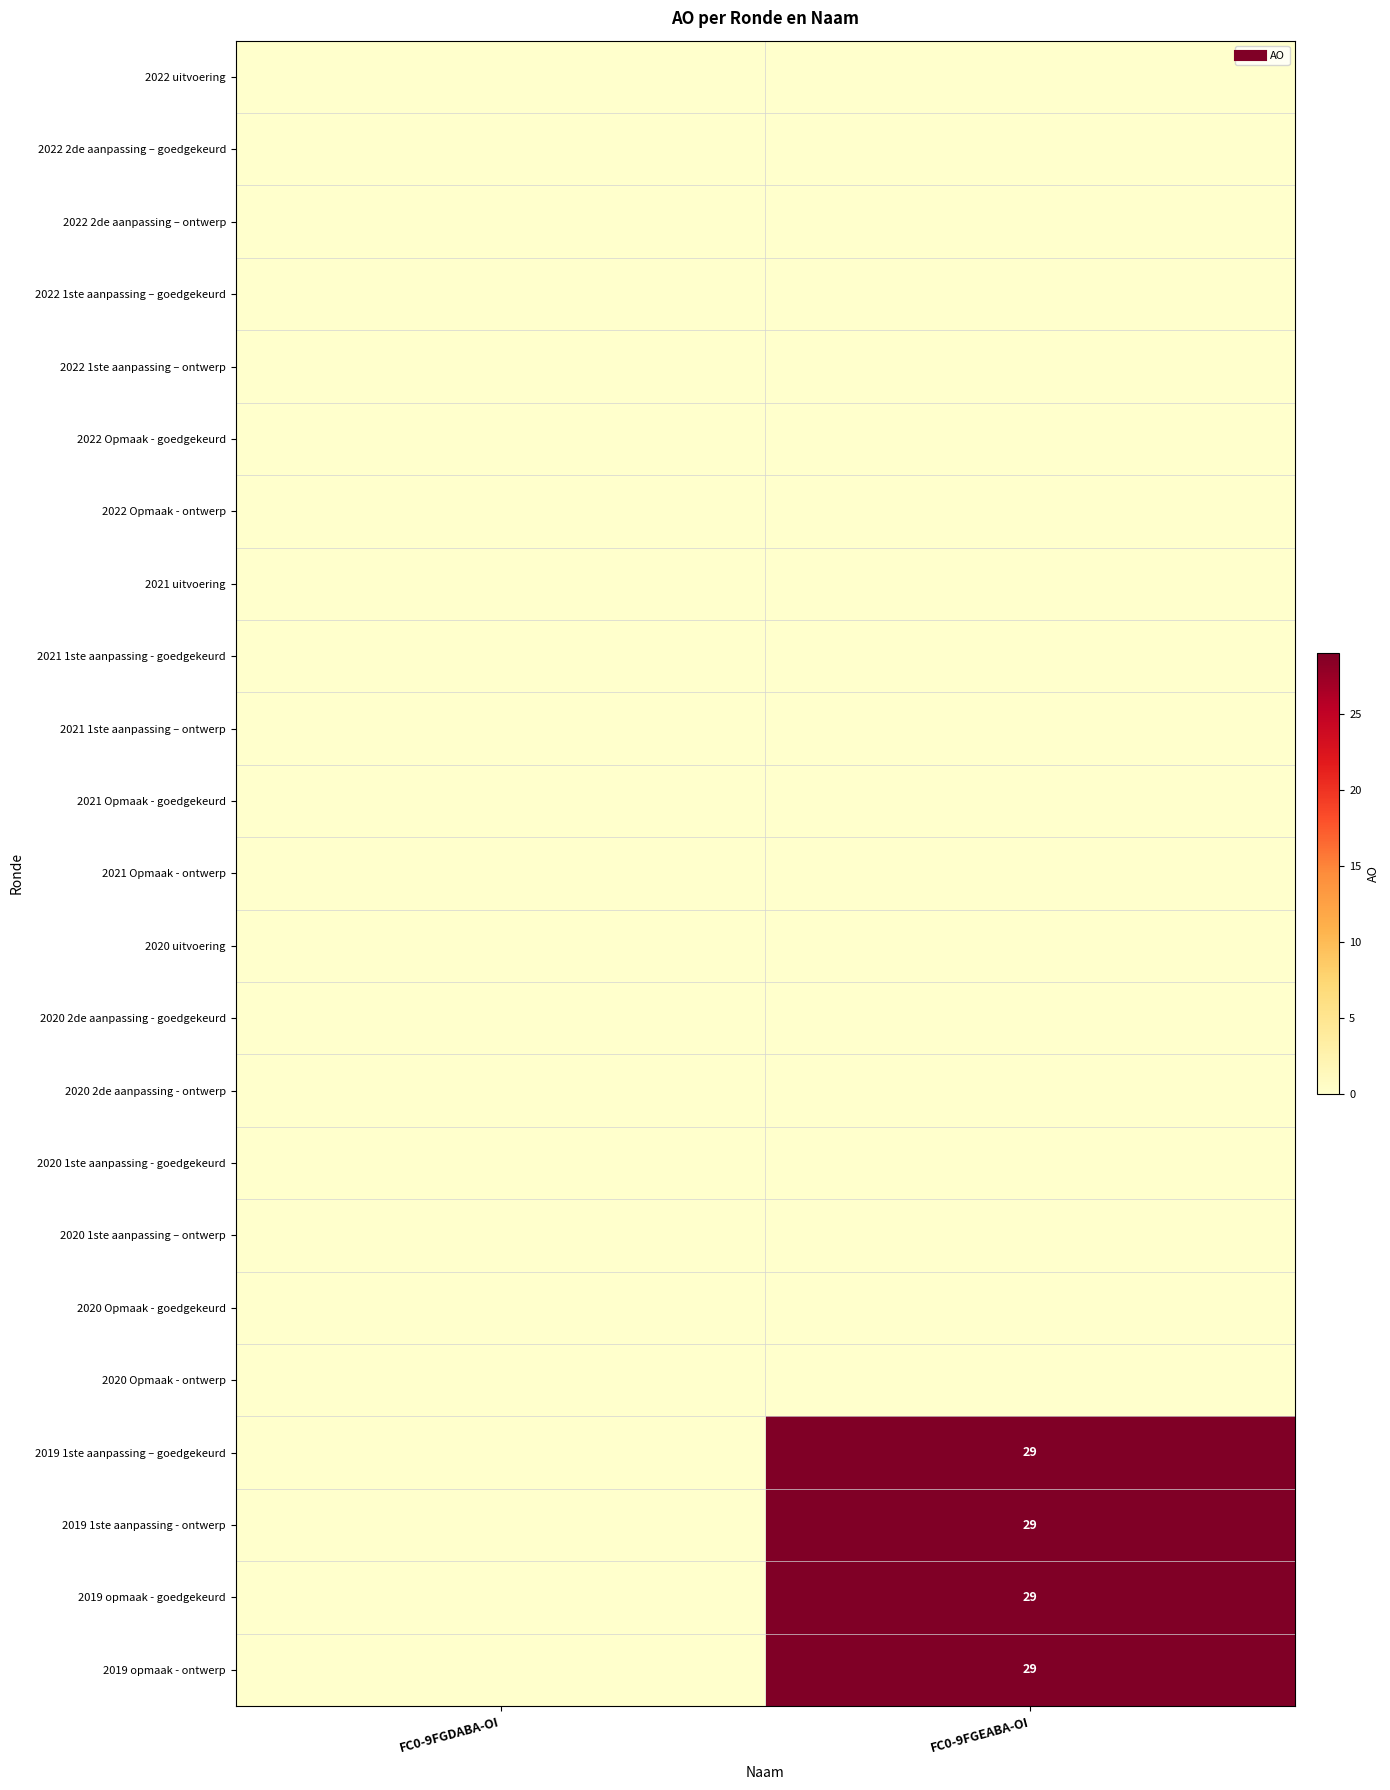

What is the maximum value shown in the chart?

29